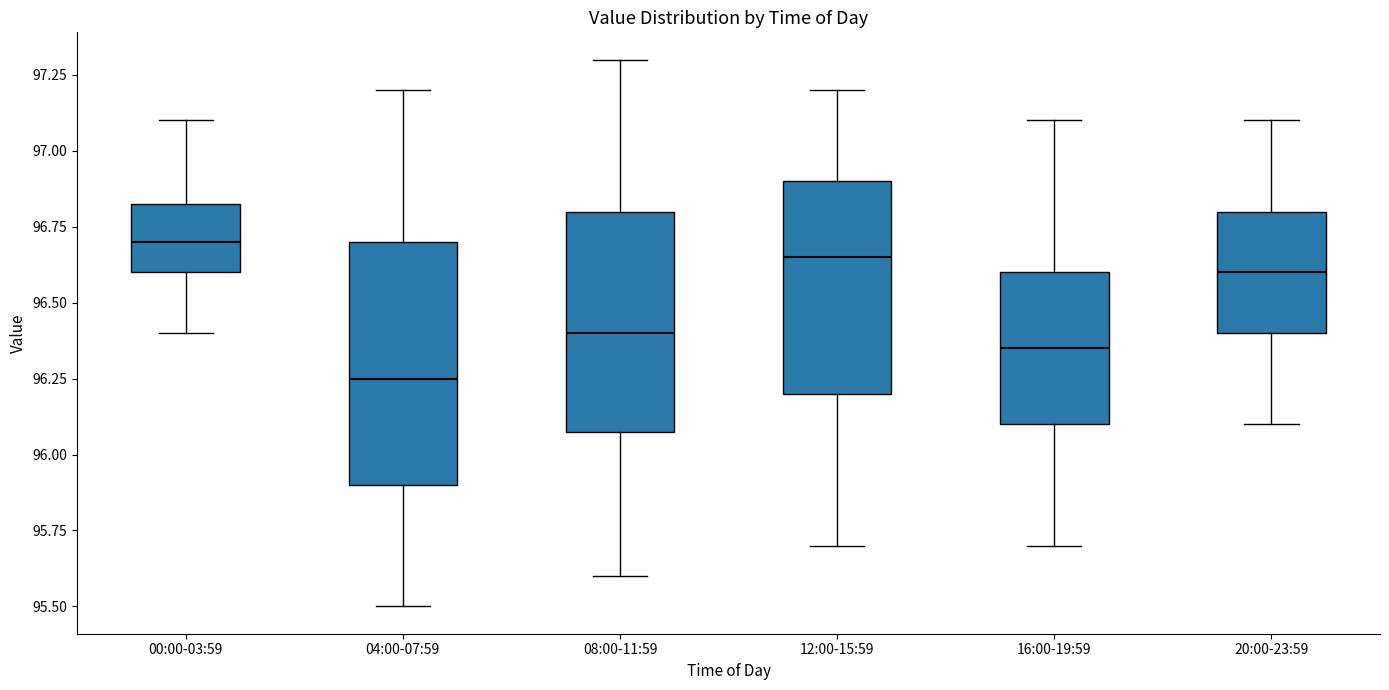

Reading left to right, transcribe this box plot: for each box, give where its median line is, the range the box spans, and where its two whiskers end, as read against the y-axis. The values are not printed on the chart, so give them approximately, as read against the axis.

00:00-03:59: median 96.70, box 96.60 to 96.85, whiskers 96.40 to 97.10
04:00-07:59: median 96.25, box 95.90 to 96.70, whiskers 95.50 to 97.20
08:00-11:59: median 96.40, box 96.10 to 96.80, whiskers 95.60 to 97.30
12:00-15:59: median 96.65, box 96.20 to 96.90, whiskers 95.70 to 97.20
16:00-19:59: median 96.35, box 96.10 to 96.60, whiskers 95.70 to 97.10
20:00-23:59: median 96.60, box 96.40 to 96.80, whiskers 96.10 to 97.10